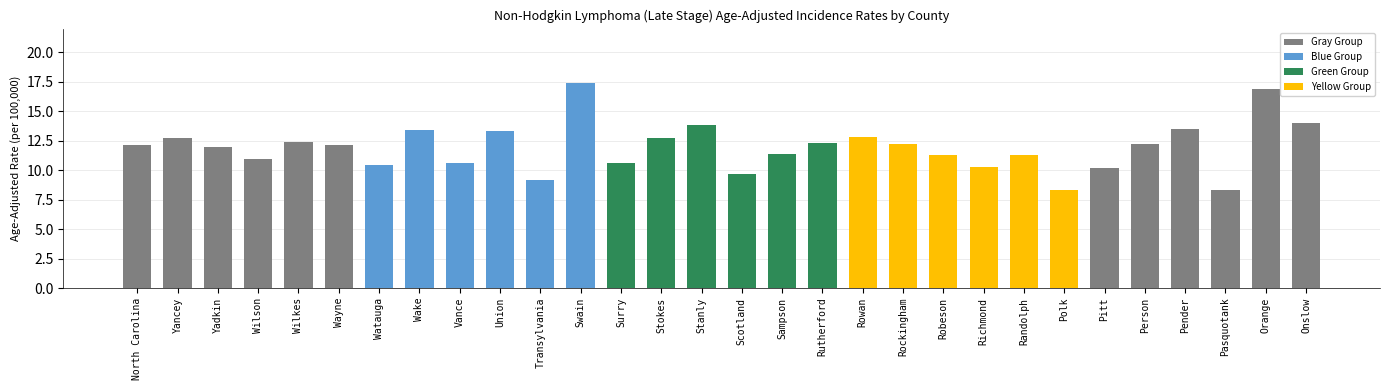

Are the bars grouped side by side (vs. stacked)?

No